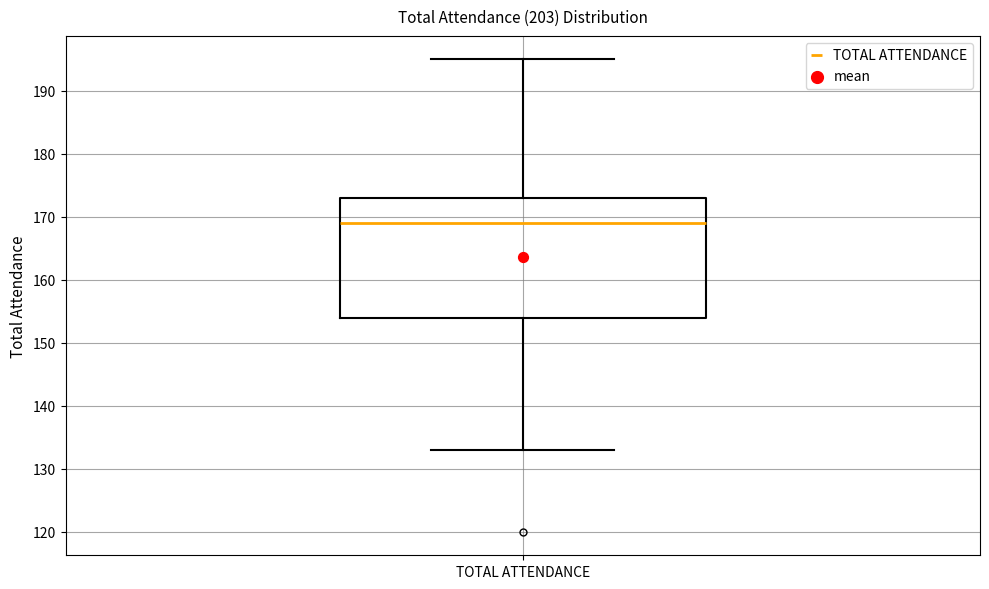

Transcribe this box plot: give where the median line is, the range the box spans, and where the two whiskers end, as read against the y-axis. The values are not printed on the chart, so give them approximately, as read against the axis.

median 169, box 154 to 173, whiskers 133 to 195